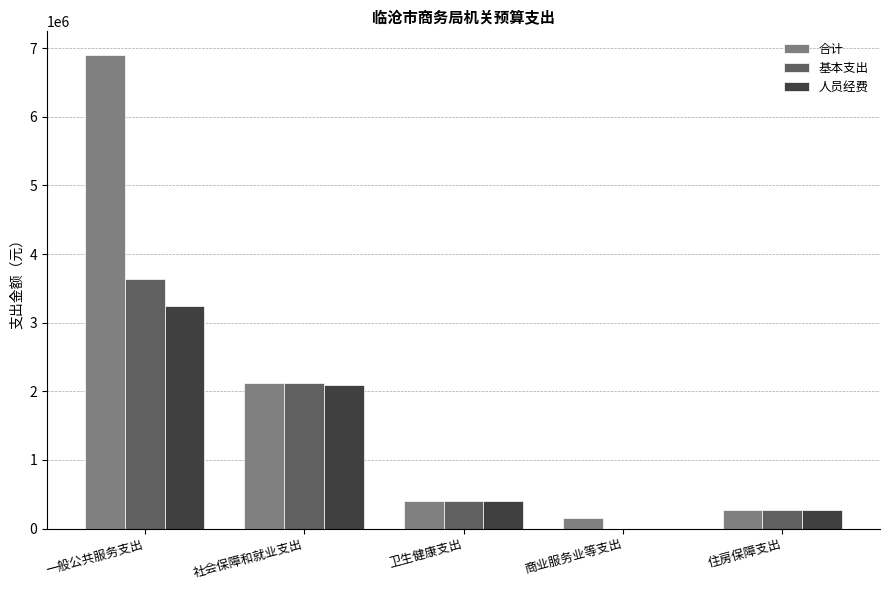

At which category is the sum across all series the highest?

一般公共服务支出